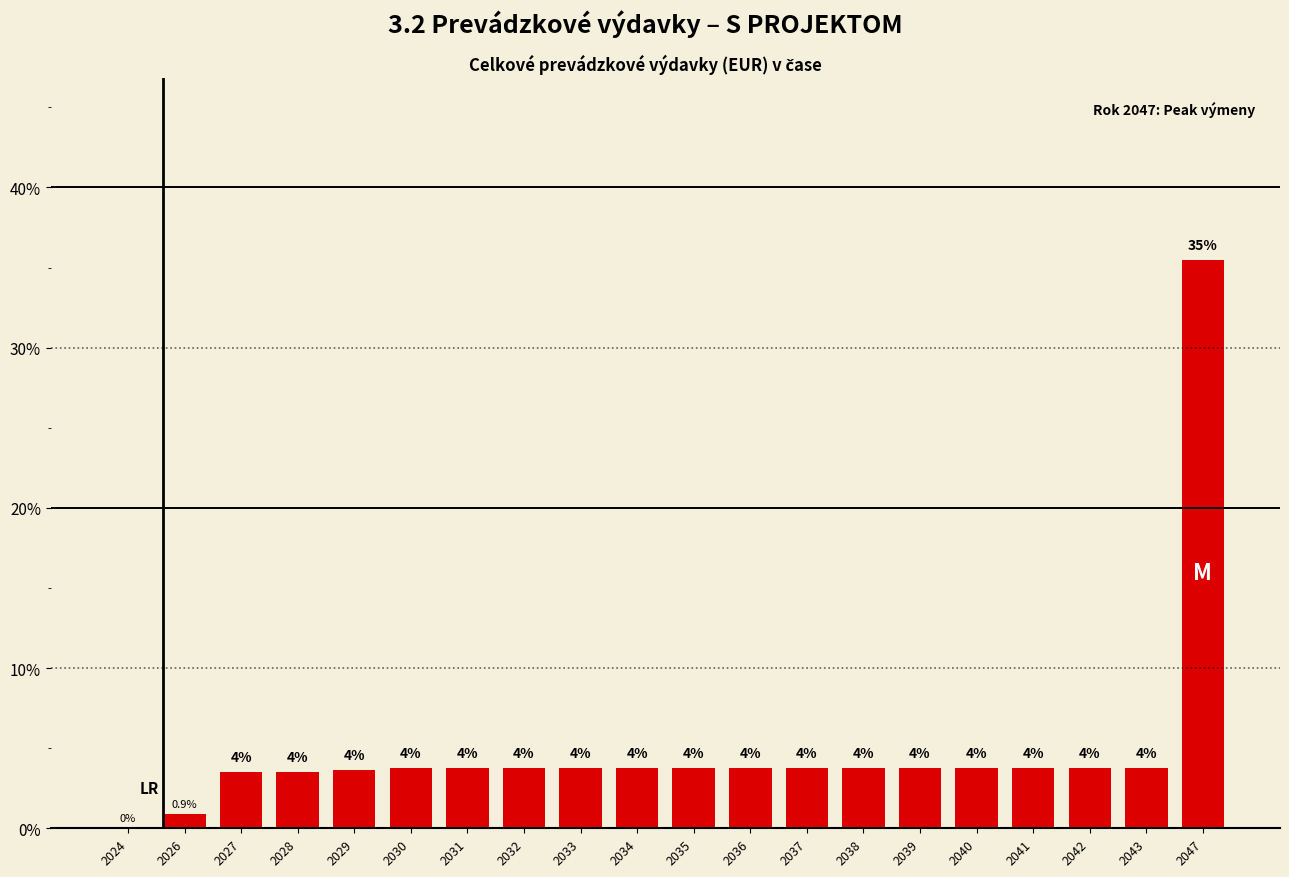

What is the change in value from 2024 to 2040?

+3.8